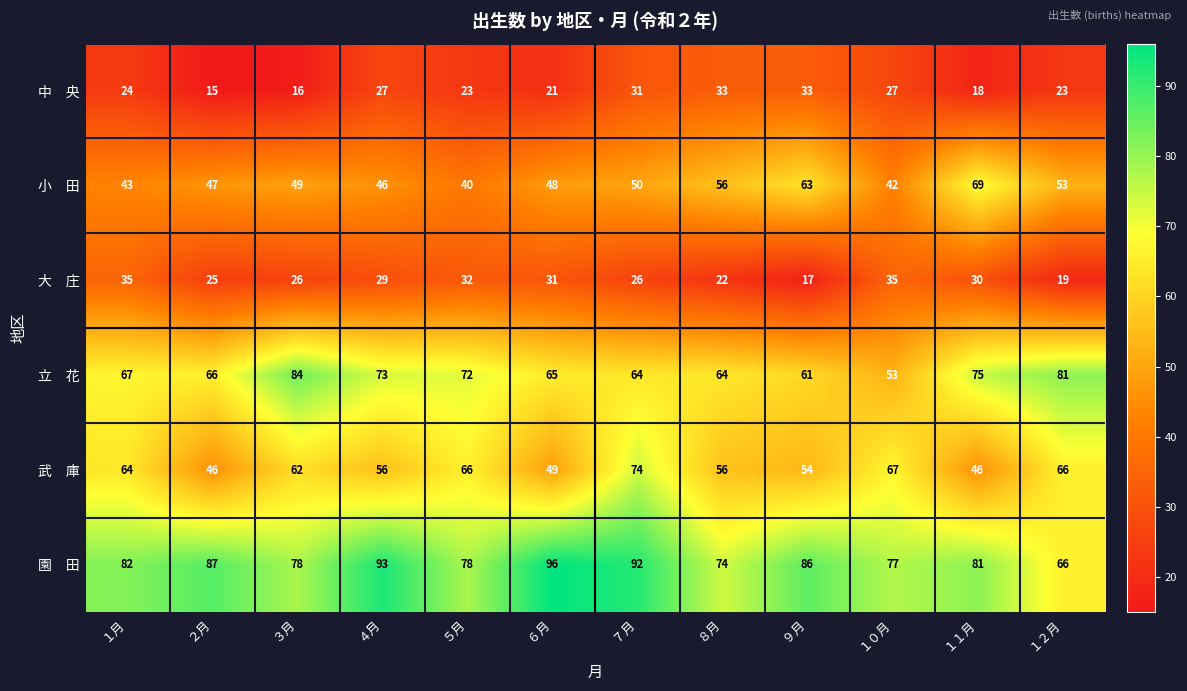

What is the spread (max minus min) of values at ７月?

66